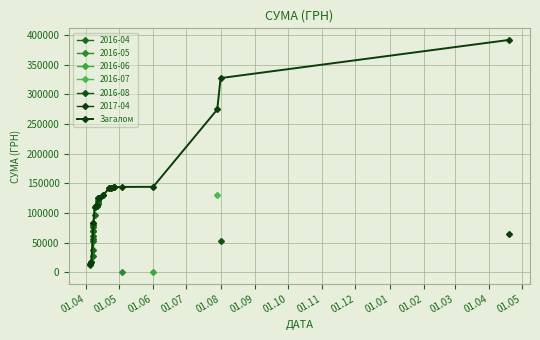

What is the maximum value shown in the chart?

391499.4